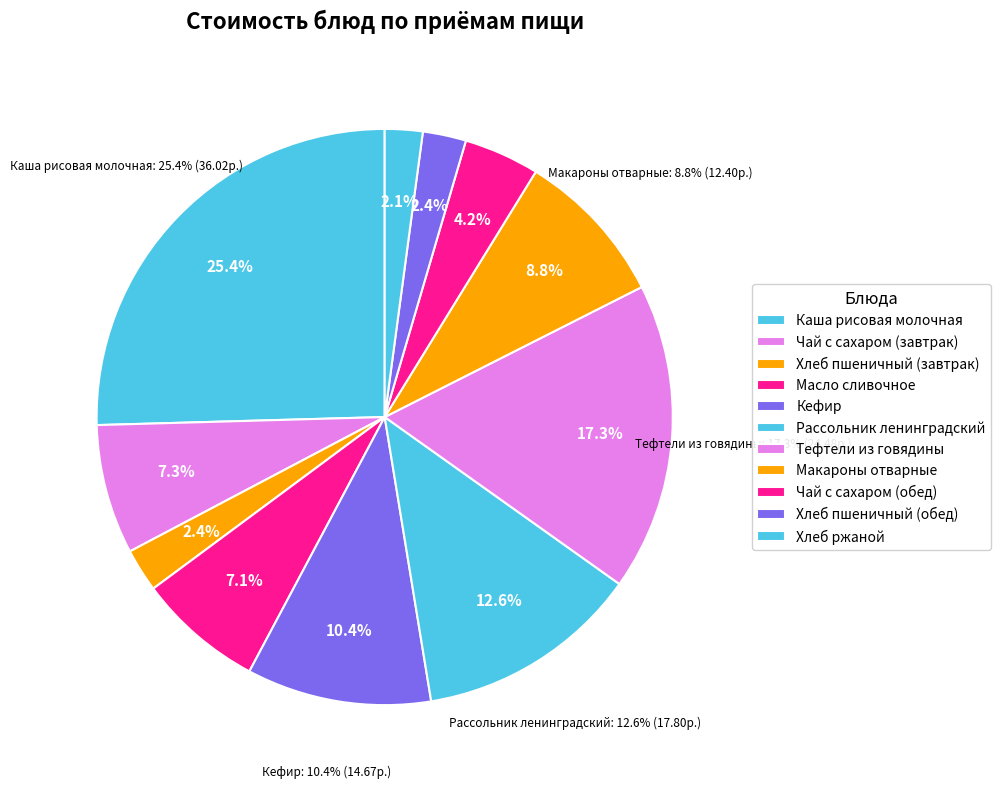

Rank the categories by value from lowest to highest.

Хлеб ржаной, Хлеб пшеничный (завтрак), Хлеб пшеничный (обед), Чай с сахаром (обед), Масло сливочное, Чай с сахаром (завтрак), Макароны отварные, Кефир, Рассольник ленинградский, Тефтели из говядины, Каша рисовая молочная